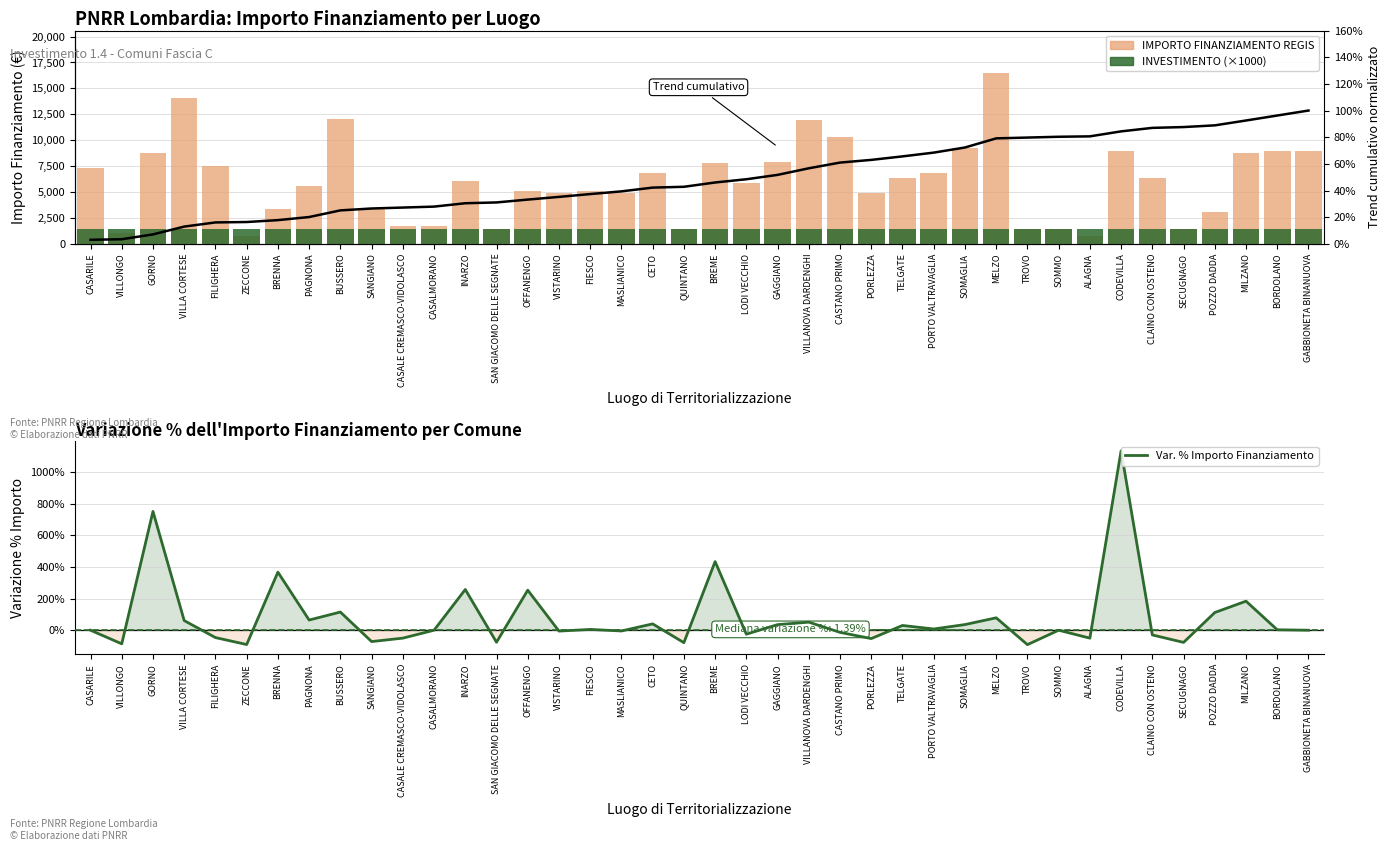

At ZECCONE, list the series in order from largest to smallest.

INVESTIMENTO (×1000), IMPORTO FINANZIAMENTO REGIS, Trend cumulativo, Var. % Importo Finanziamento